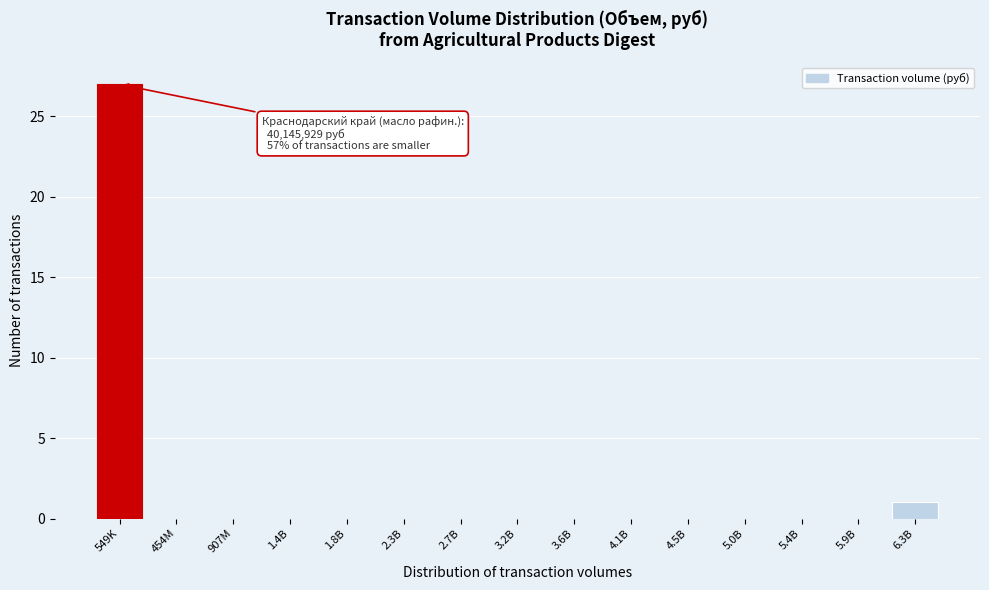

Reading left to right, list all the values displayed in this chart.

549K=27	454M=0	907M=0	1.4B=0	1.8B=0	2.3B=0	2.7B=0	3.2B=0	3.6B=0	4.1B=0	4.5B=0	5.0B=0	5.4B=0	5.9B=0	6.3B=1